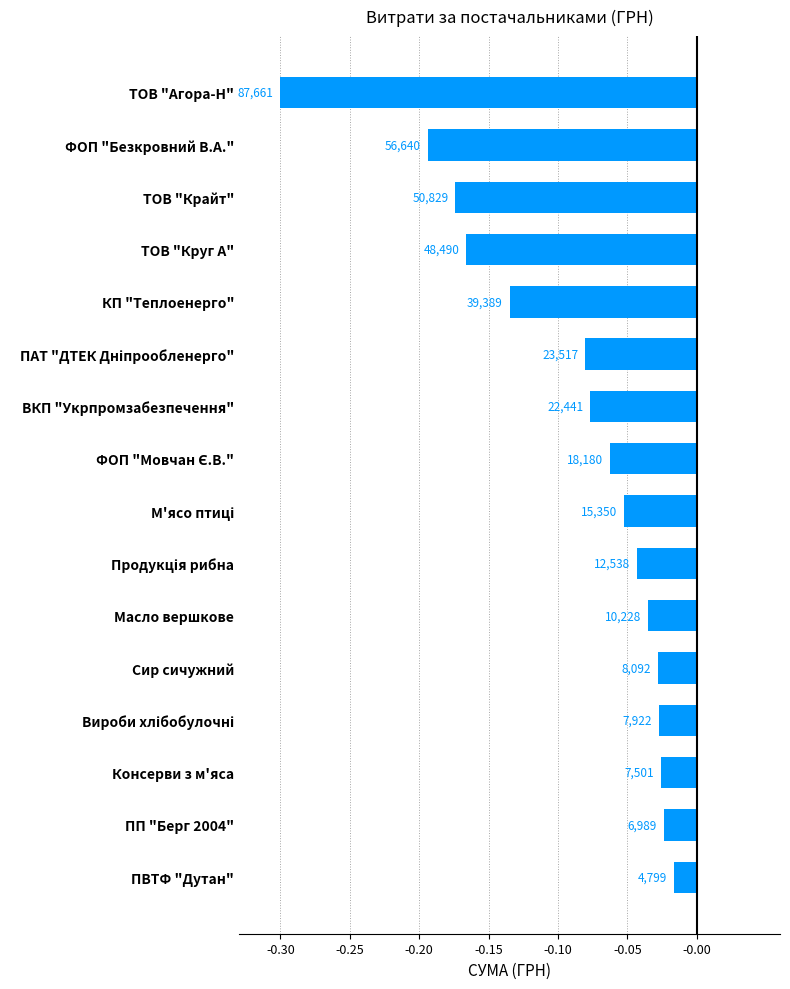

How many bars are there in total?

16